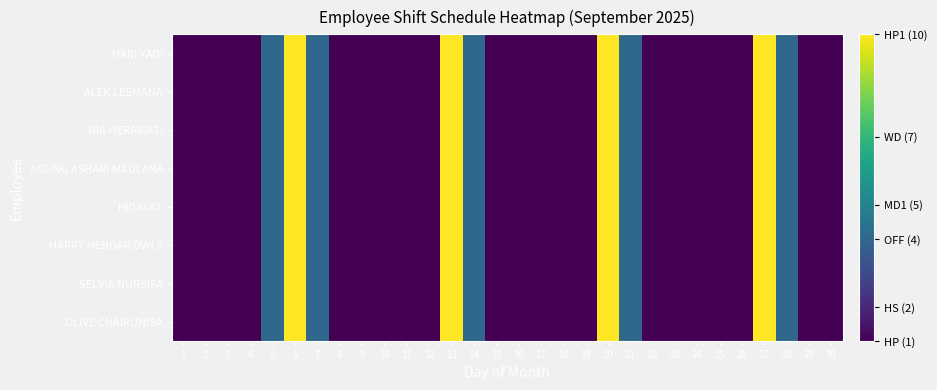

Reading left to right, what are all the values shown in this chart?

OLIVE CHAIRUNISA: 1=1	2=1	3=1	4=1	5=4	6=10	7=4	8=1	9=1	10=1	11=1	12=1	13=10	14=4	15=1	16=1	17=1	18=1	19=1	20=10	21=4	22=1	23=1	24=1	25=1	26=1	27=10	28=4	29=1	30=1
SELVIA NURSIFA: 1=1	2=1	3=1	4=1	5=4	6=10	7=4	8=1	9=1	10=1	11=1	12=1	13=10	14=4	15=1	16=1	17=1	18=1	19=1	20=10	21=4	22=1	23=1	24=1	25=1	26=1	27=10	28=4	29=1	30=1
HARRY HENDAR DWI S: 1=1	2=1	3=1	4=1	5=4	6=10	7=4	8=1	9=1	10=1	11=1	12=1	13=10	14=4	15=1	16=1	17=1	18=1	19=1	20=10	21=4	22=1	23=1	24=1	25=1	26=1	27=10	28=4	29=1	30=1
HIDAYAT: 1=1	2=1	3=1	4=1	5=4	6=10	7=4	8=1	9=1	10=1	11=1	12=1	13=10	14=4	15=1	16=1	17=1	18=1	19=1	20=10	21=4	22=1	23=1	24=1	25=1	26=1	27=10	28=4	29=1	30=1
AGUNG ASHARI MAULANA: 1=1	2=1	3=1	4=1	5=4	6=10	7=4	8=1	9=1	10=1	11=1	12=1	13=10	14=4	15=1	16=1	17=1	18=1	19=1	20=10	21=4	22=1	23=1	24=1	25=1	26=1	27=10	28=4	29=1	30=1
NIA HERAWATI: 1=1	2=1	3=1	4=1	5=4	6=10	7=4	8=1	9=1	10=1	11=1	12=1	13=10	14=4	15=1	16=1	17=1	18=1	19=1	20=10	21=4	22=1	23=1	24=1	25=1	26=1	27=10	28=4	29=1	30=1
ALEK LESMANA: 1=1	2=1	3=1	4=1	5=4	6=10	7=4	8=1	9=1	10=1	11=1	12=1	13=10	14=4	15=1	16=1	17=1	18=1	19=1	20=10	21=4	22=1	23=1	24=1	25=1	26=1	27=10	28=4	29=1	30=1
HARI YADI: 1=1	2=1	3=1	4=1	5=4	6=10	7=4	8=1	9=1	10=1	11=1	12=1	13=10	14=4	15=1	16=1	17=1	18=1	19=1	20=10	21=4	22=1	23=1	24=1	25=1	26=1	27=10	28=4	29=1	30=1